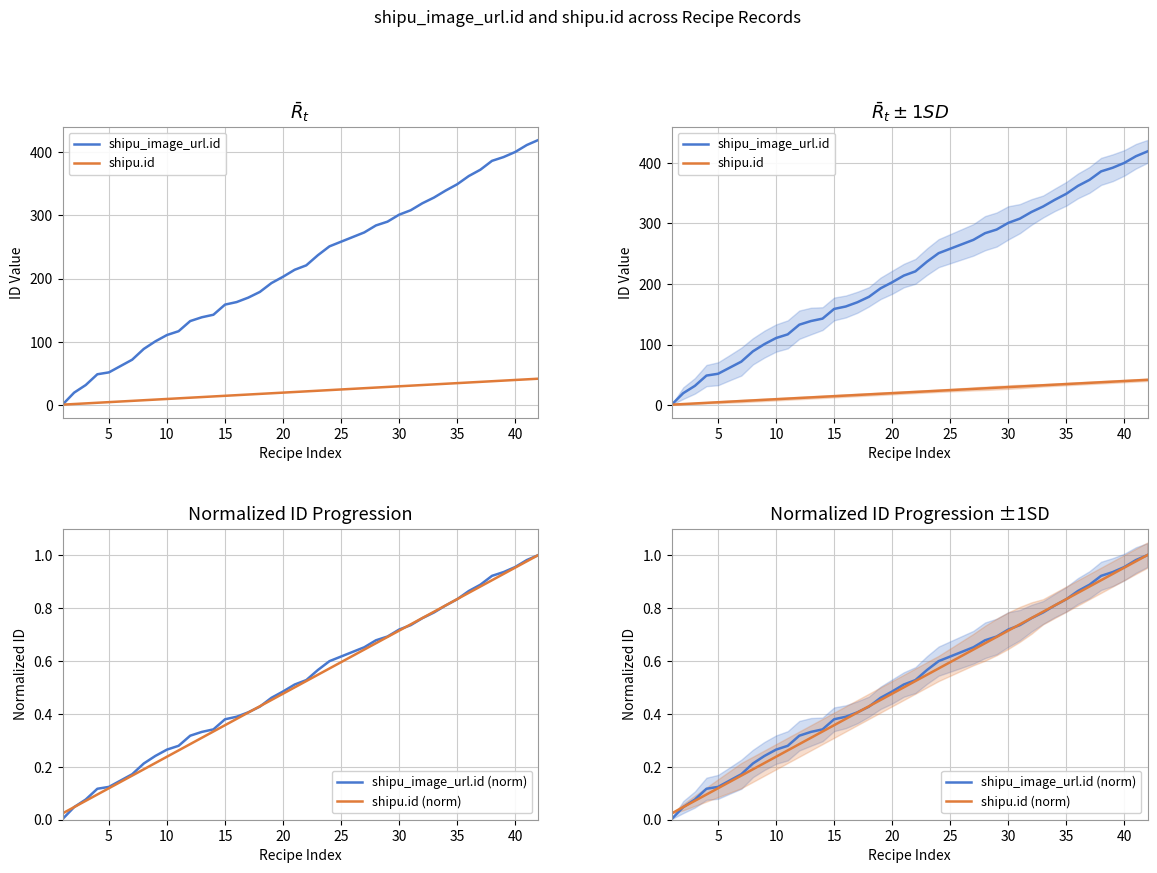

After their last crossing, which series has the higher values: shipu.id (norm) or shipu_image_url.id (norm)?

shipu_image_url.id (norm)